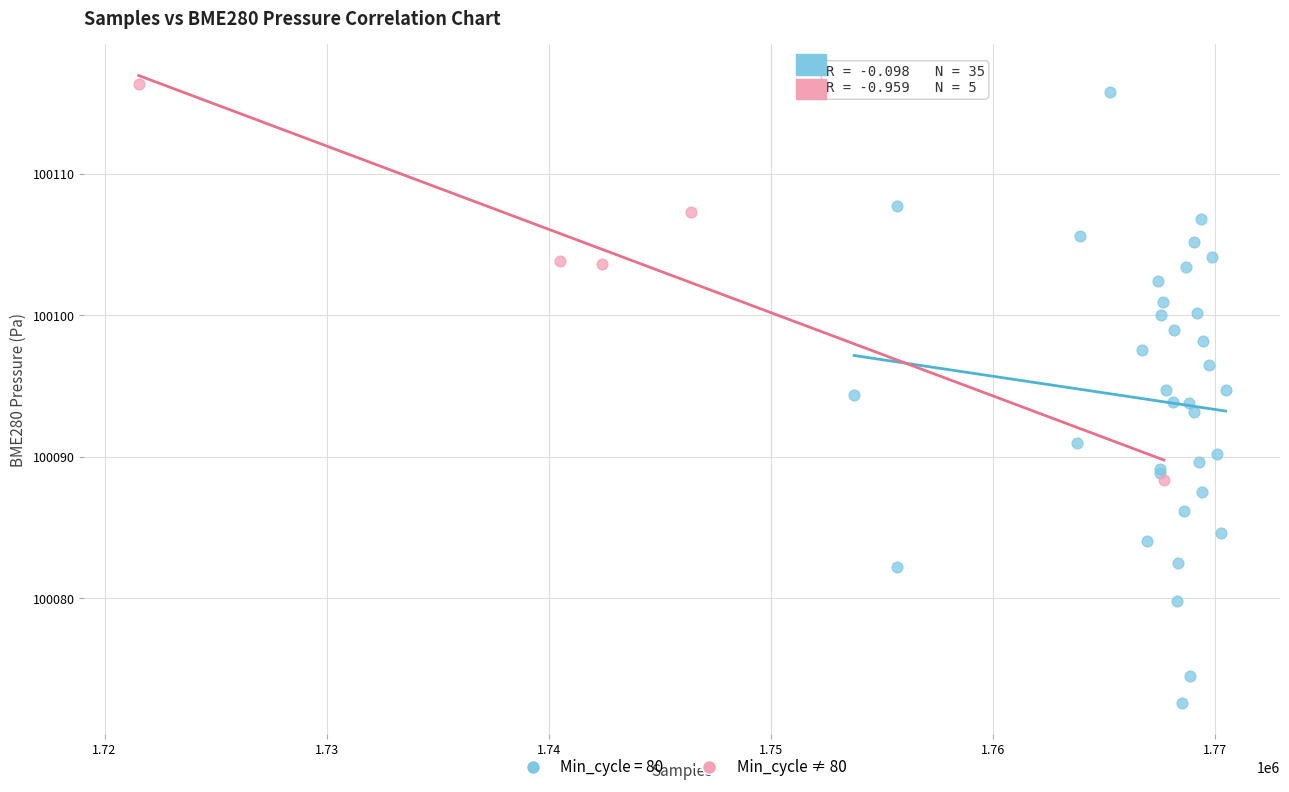

Which series has the widest spread of Y values?

Min_cycle = 80